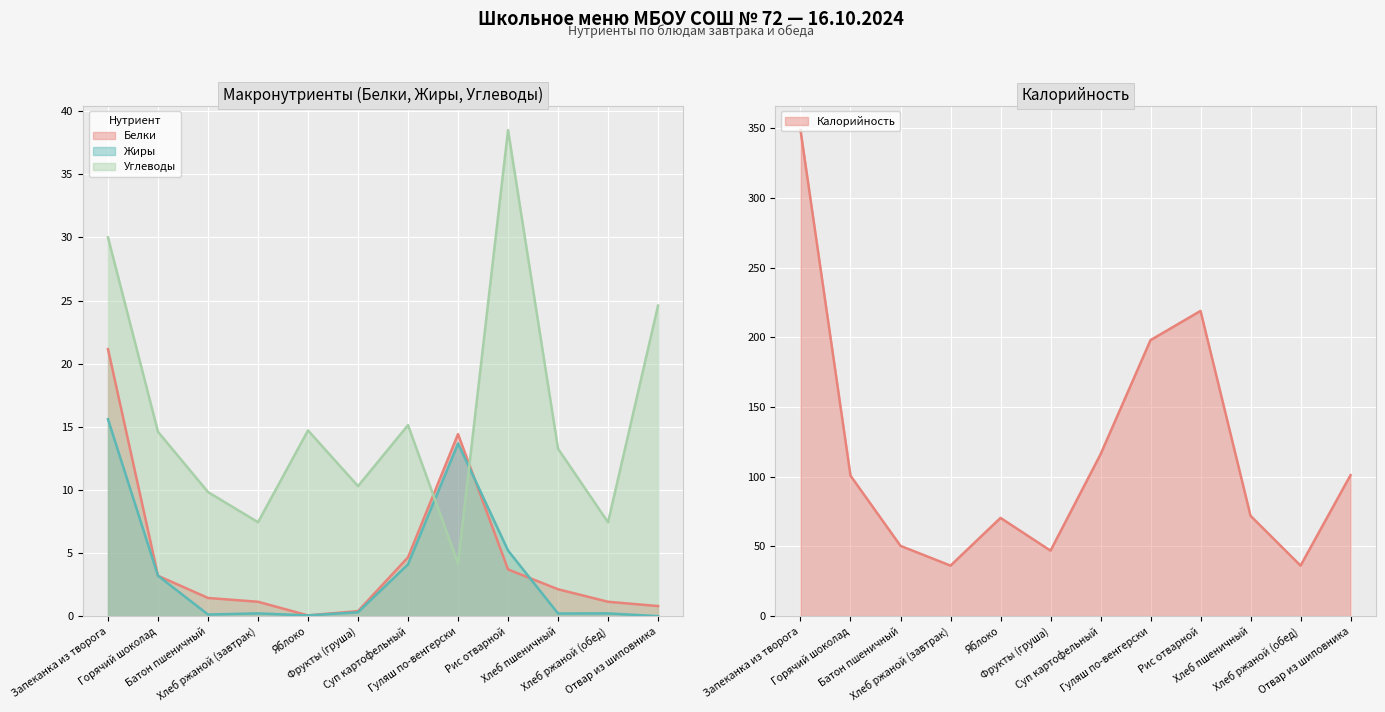

List the labels in order of Белки value, largest first.

Запеканка из творога, Гуляш по-венгерски, Суп картофельный, Рис отварной, Горячий шоколад, Хлеб пшеничный, Батон пшеничный, Хлеб ржаной (завтрак), Хлеб ржаной (обед), Отвар из шиповника, Фрукты (груша), Яблоко